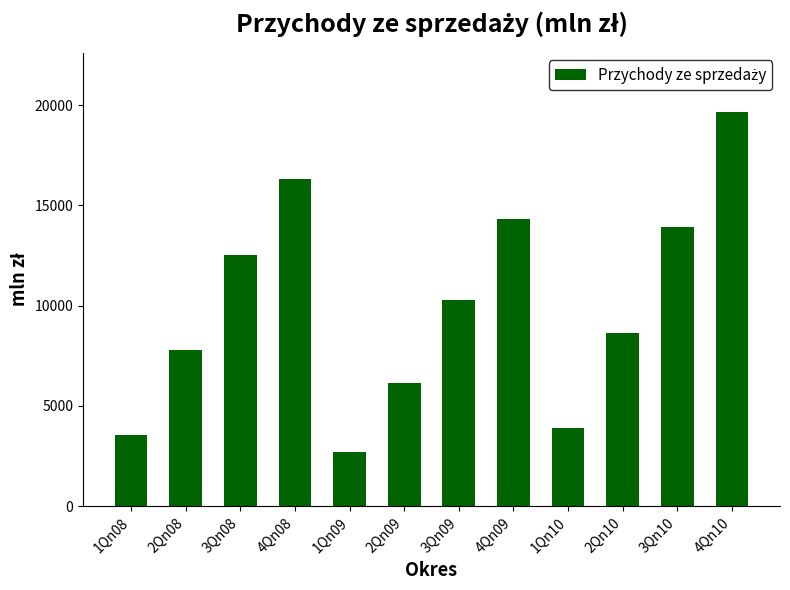

Rank the categories by value from lowest to highest.

1Qn09, 1Qn08, 1Qn10, 2Qn09, 2Qn08, 2Qn10, 3Qn09, 3Qn08, 3Qn10, 4Qn09, 4Qn08, 4Qn10